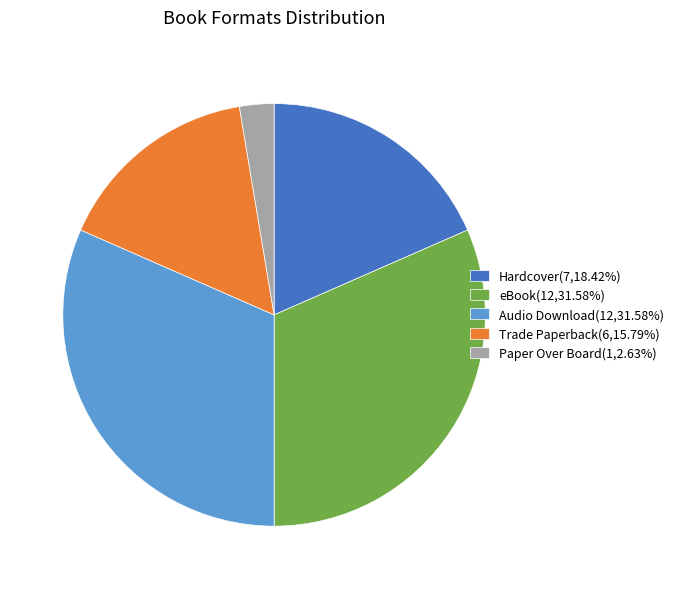

True or false: Paper Over Board accounts for 18% of the total.

False